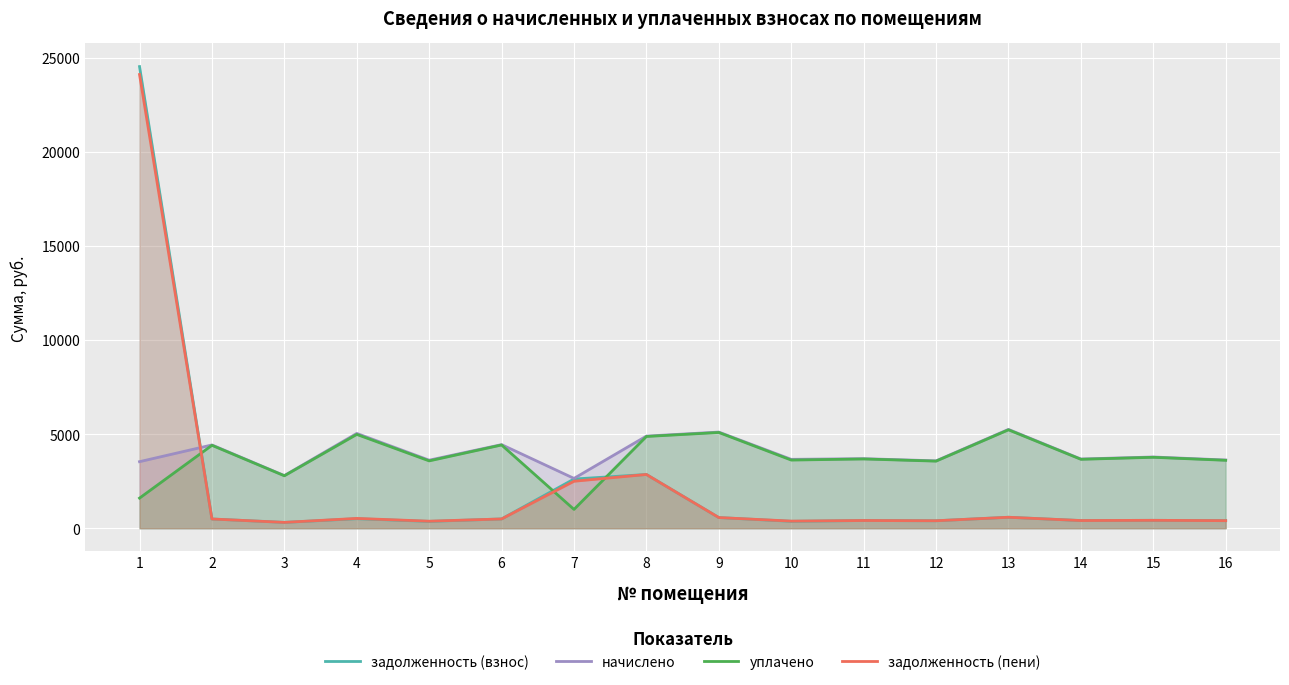

At which category does задолженность (пени) reach its first local peak?

4